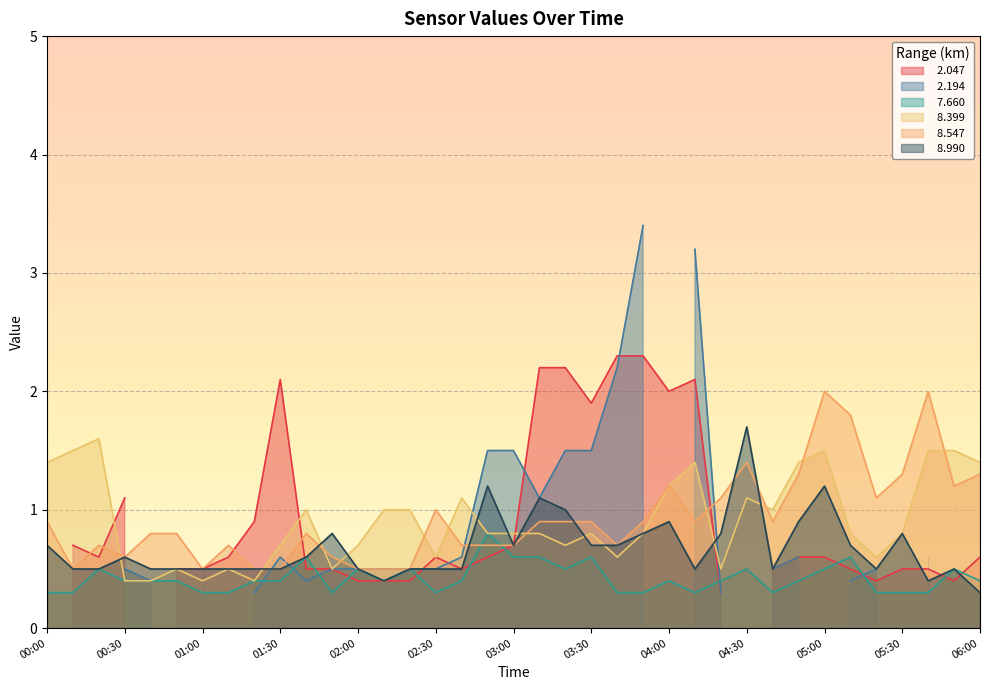

List the labels in order of   8.547 value, largest first.

2015/10/11 05:00, 2015/10/11 05:40, 2015/10/11 05:10, 2015/10/11 04:30, 2015/10/11 04:50, 2015/10/11 05:30, 2015/10/11 06:00, 2015/10/11 04:00, 2015/10/11 05:50, 2015/10/11 04:20, 2015/10/11 05:20, 2015/10/11 02:30, 2015/10/11 00:00, 2015/10/11 03:10, 2015/10/11 03:20, 2015/10/11 03:30, 2015/10/11 03:50, 2015/10/11 04:10, 2015/10/11 04:40, 2015/10/11 00:40, 2015/10/11 00:50, 2015/10/11 01:40, 2015/10/11 00:20, 2015/10/11 01:10, 2015/10/11 02:40, 2015/10/11 02:50, 2015/10/11 03:00, 2015/10/11 03:40, 2015/10/11 00:30, 2015/10/11 01:50, 2015/10/11 00:10, 2015/10/11 01:00, 2015/10/11 01:20, 2015/10/11 01:30, 2015/10/11 02:00, 2015/10/11 02:10, 2015/10/11 02:20